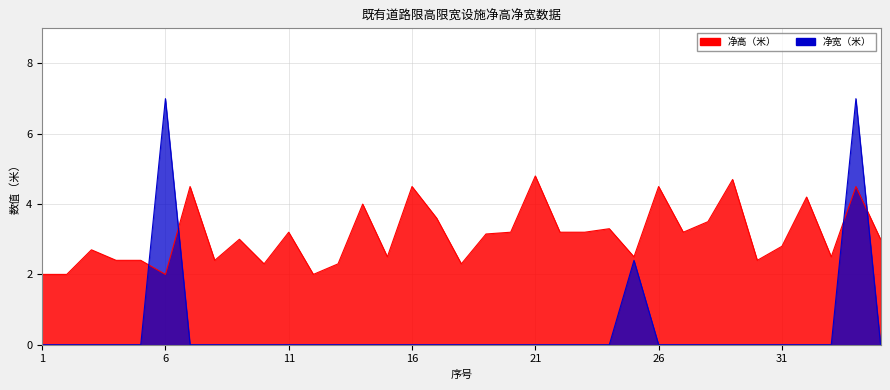

Where does the 净高（米） series first go above 3?

7